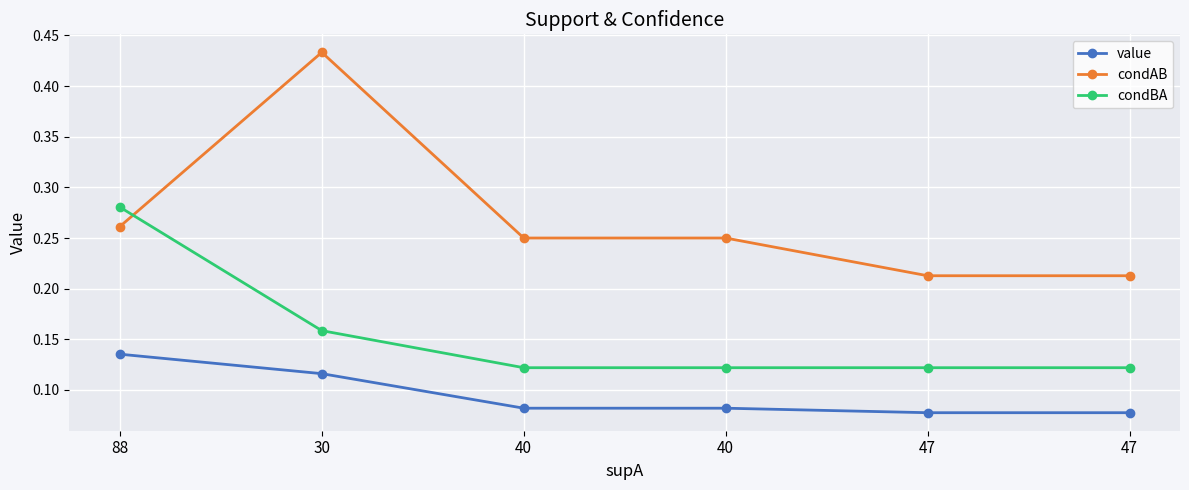

True or false: condAB and condBA intersect in this chart.

True